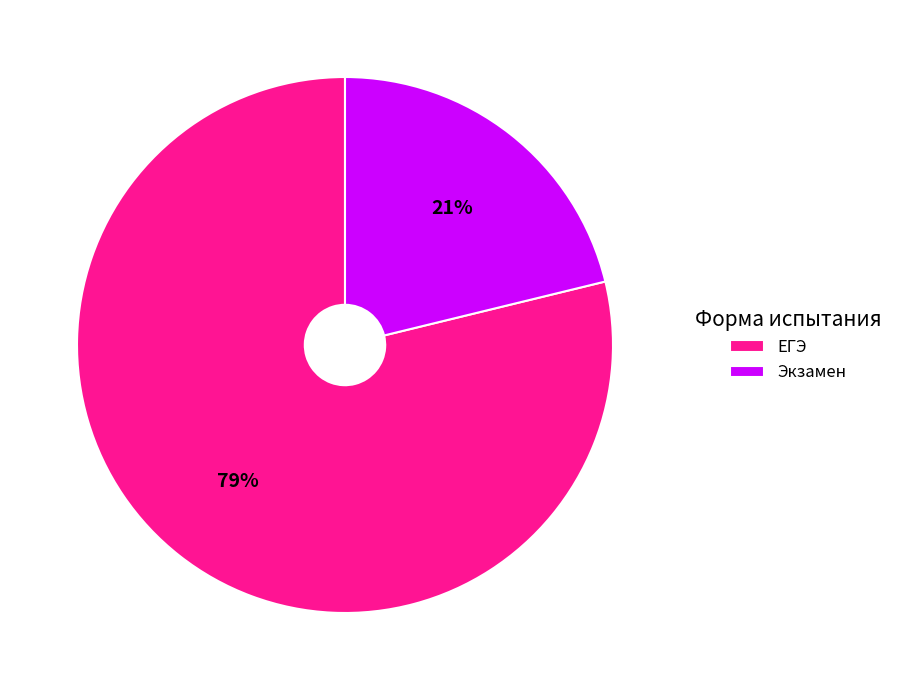

True or false: Экзамен accounts for 21% of the total.

True